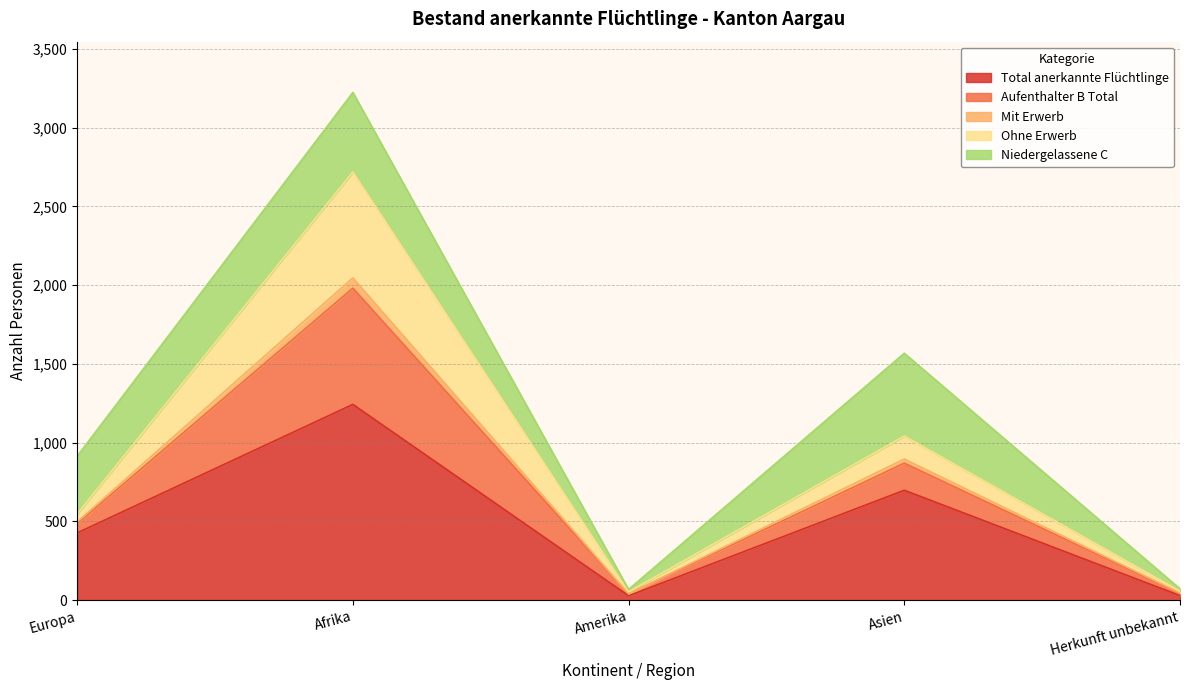

In Total anerkannte Flüchtlinge, how many points are lower than both neighbors (excluding endpoints)?

1